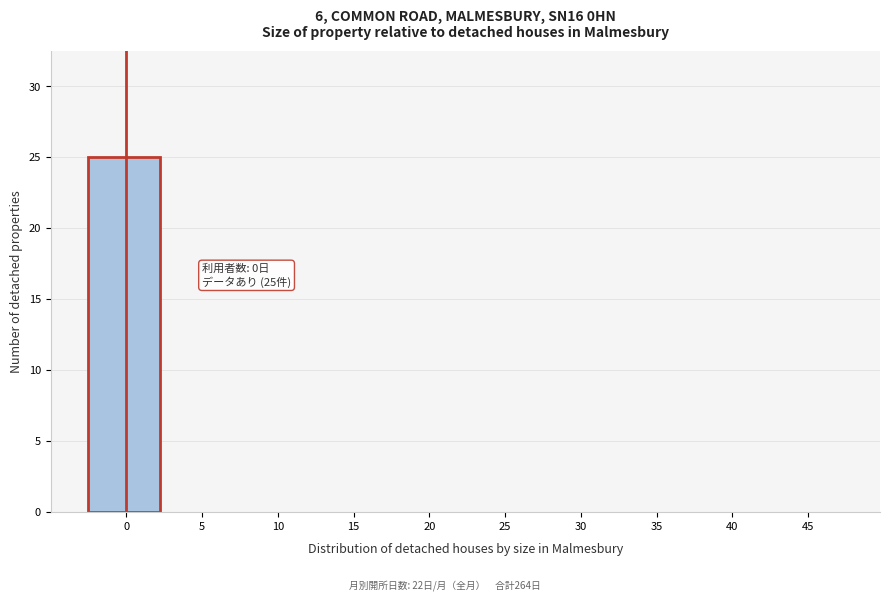

Reading left to right, extract all data points from this chart.

0=25	5=0	10=0	15=0	20=0	25=0	30=0	35=0	40=0	45=0